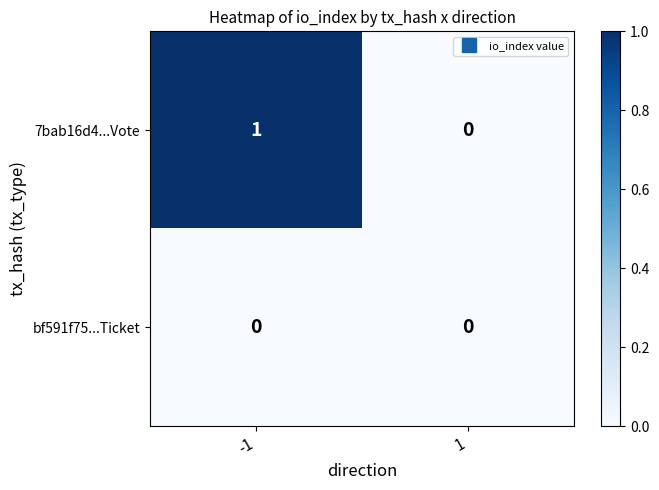

Which series has the largest total across all categories?

7bab16d4...Vote